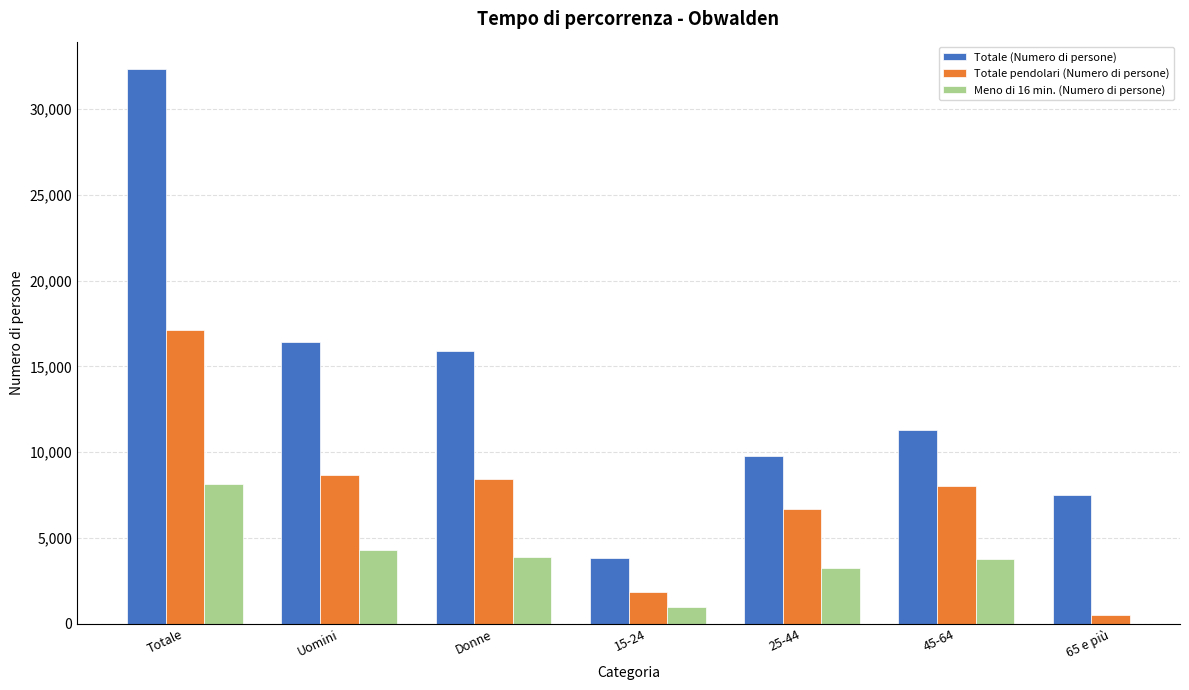

How many series are shown in this chart?

3